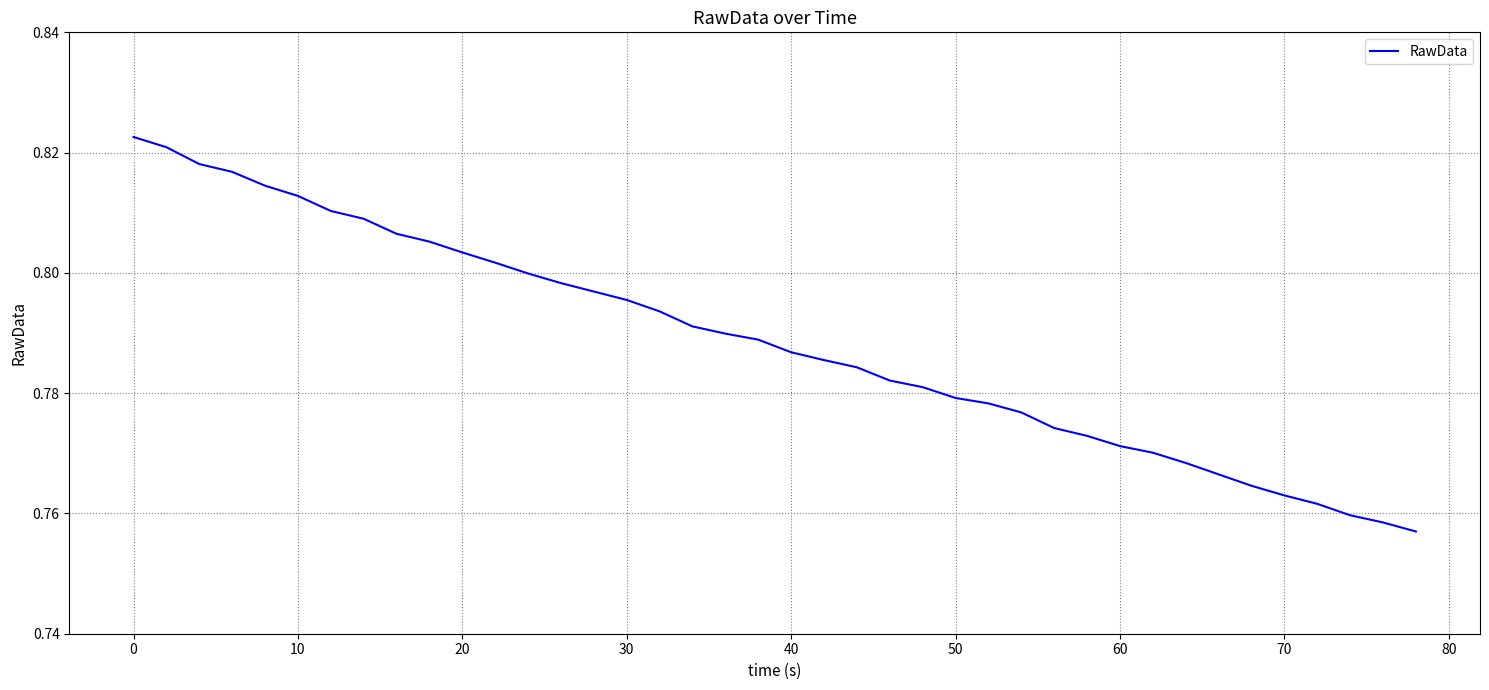

Is this an area chart (filled region under the line)?

No